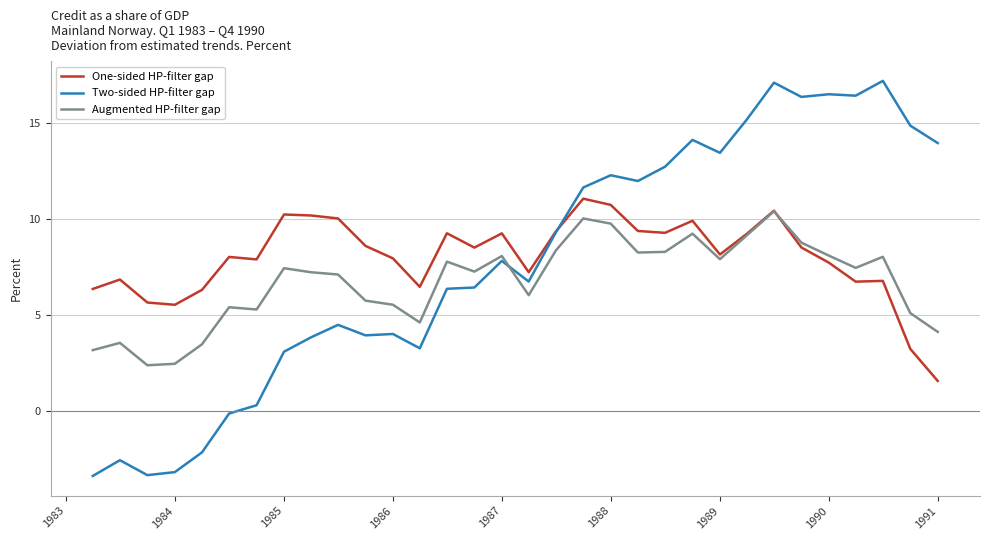

Which series ends up on top after the final intersection of Augmented HP-filter gap and Two-sided HP-filter gap?

Two-sided HP-filter gap